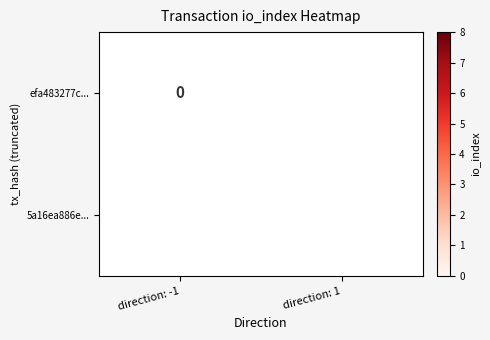

What is the difference between the 5a16ea886e... values at direction: -1 and direction: 1?

1